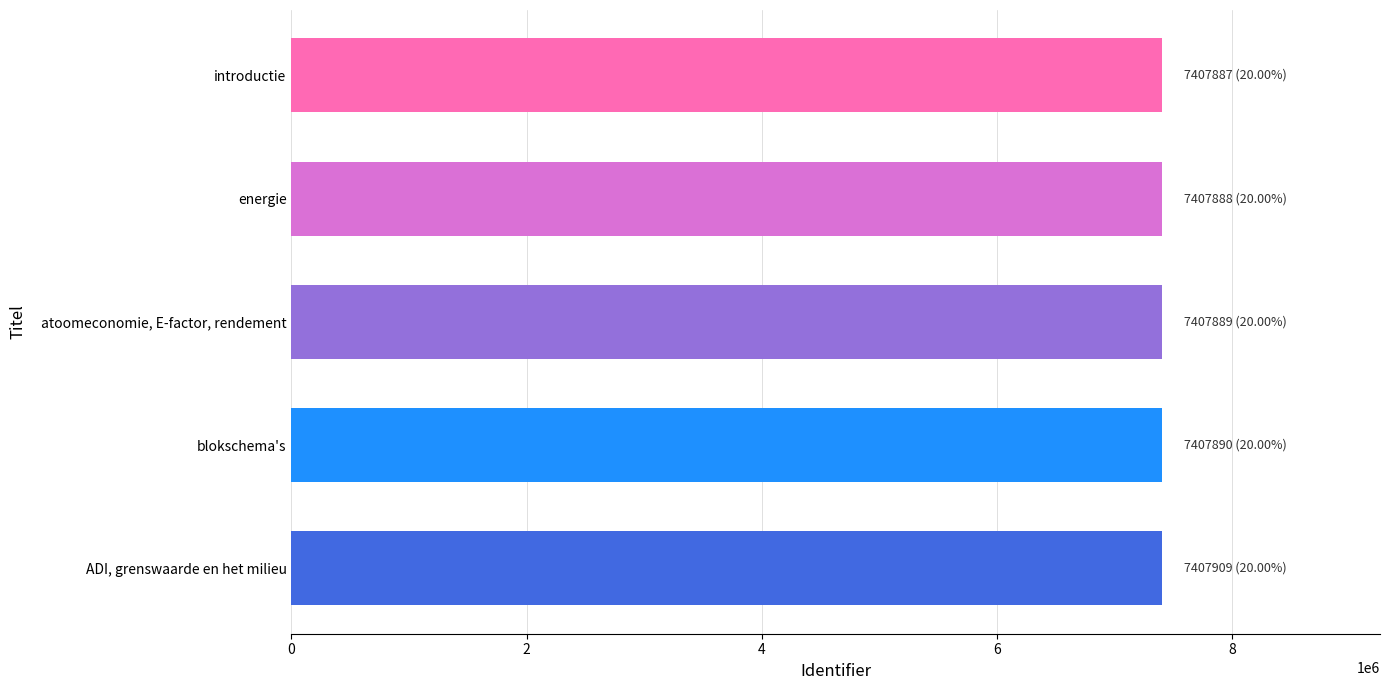

The chart shows a value of 3221736 at atoomeconomie, E-factor, rendement. True or false?

False